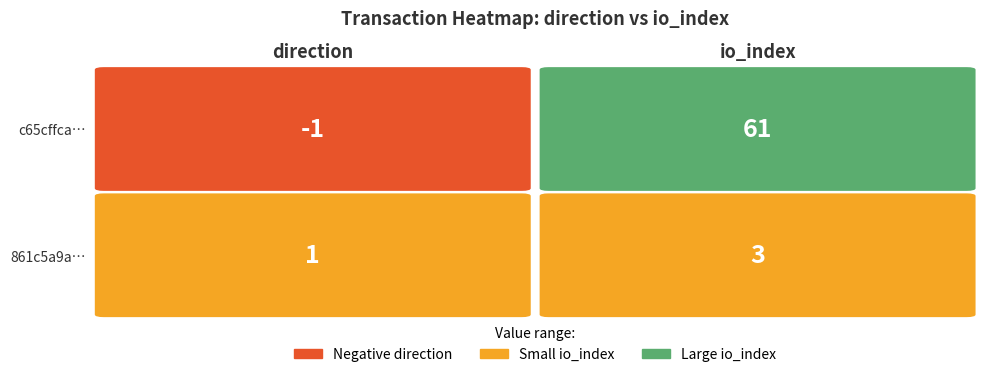

Which series has the widest spread of values?

c65cffca35ce56b5c9e70e826ace12f1c941be3